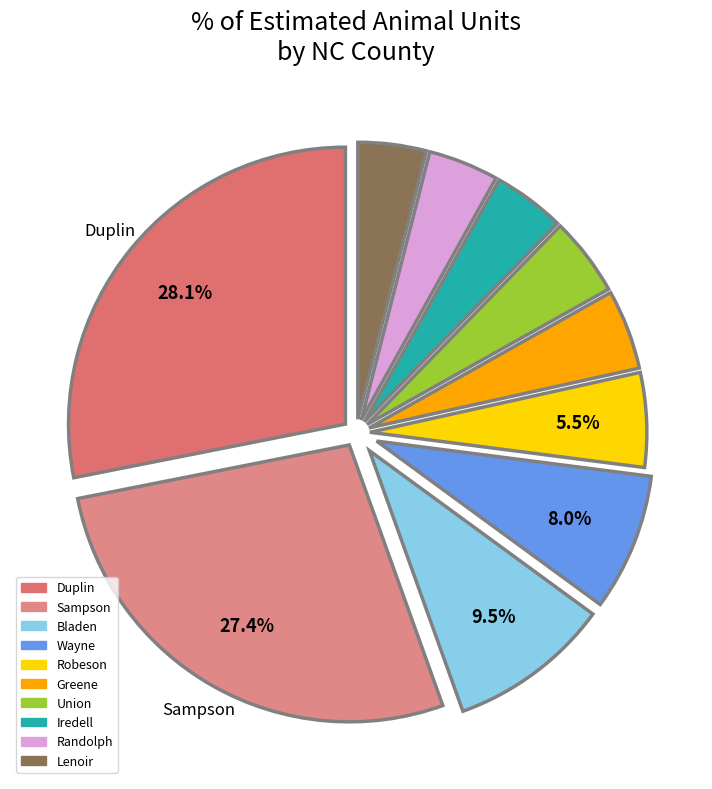

Count the number of slices in the pie.

10